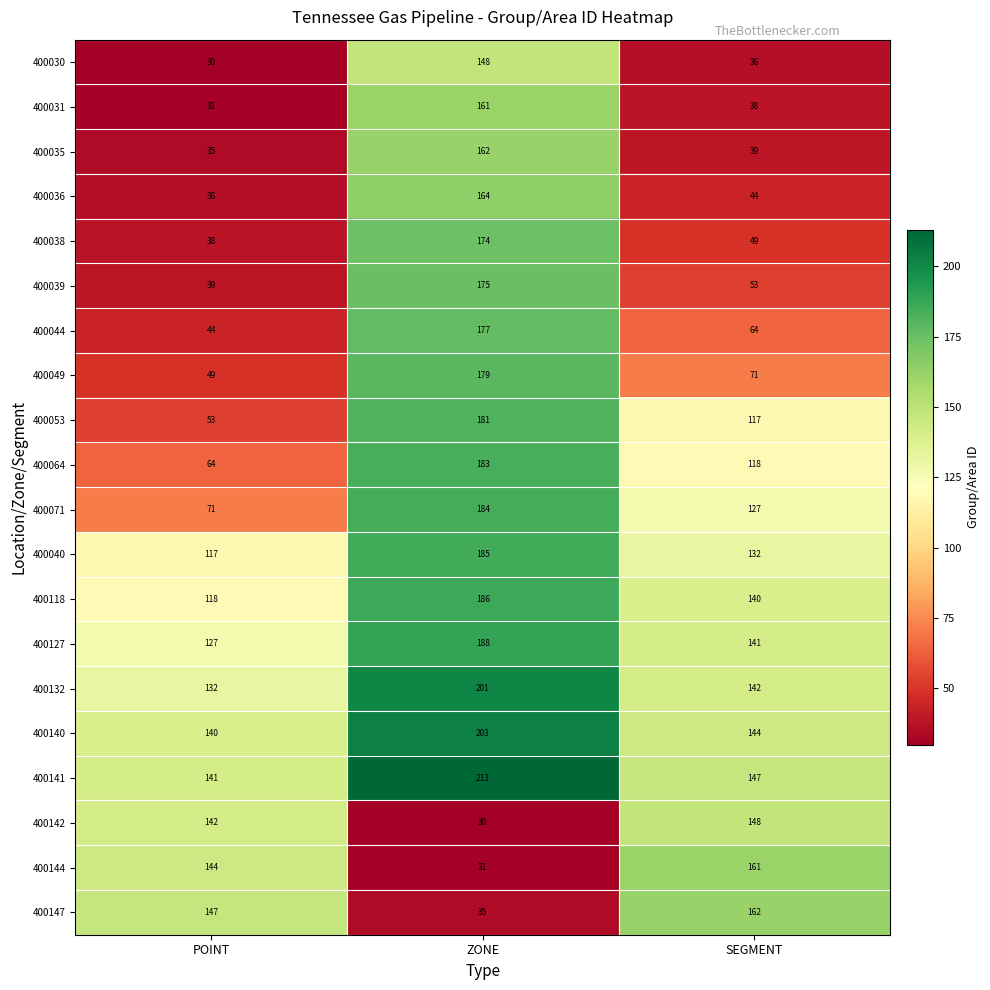

At which category is the sum across all series the highest?

ZONE